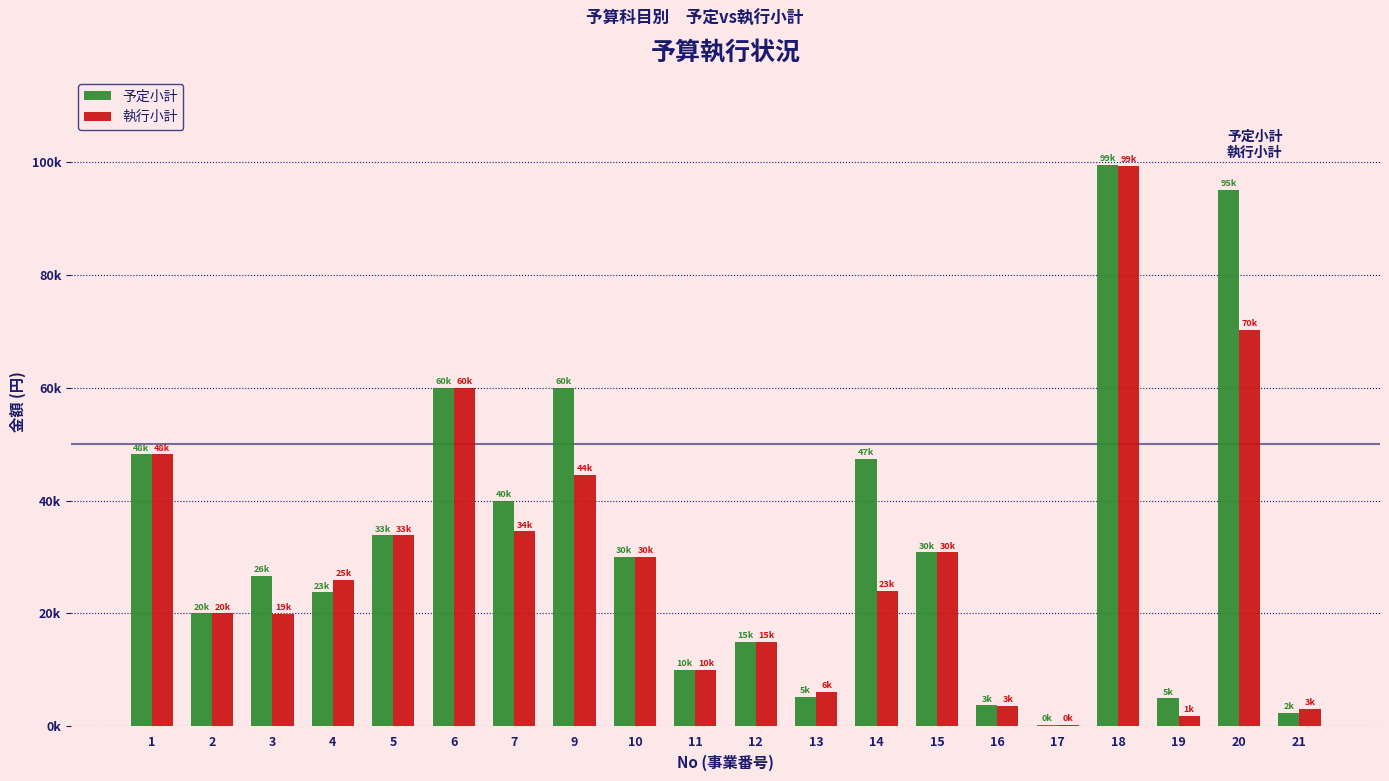

What are all the series names shown in the legend?

予定小計, 執行小計